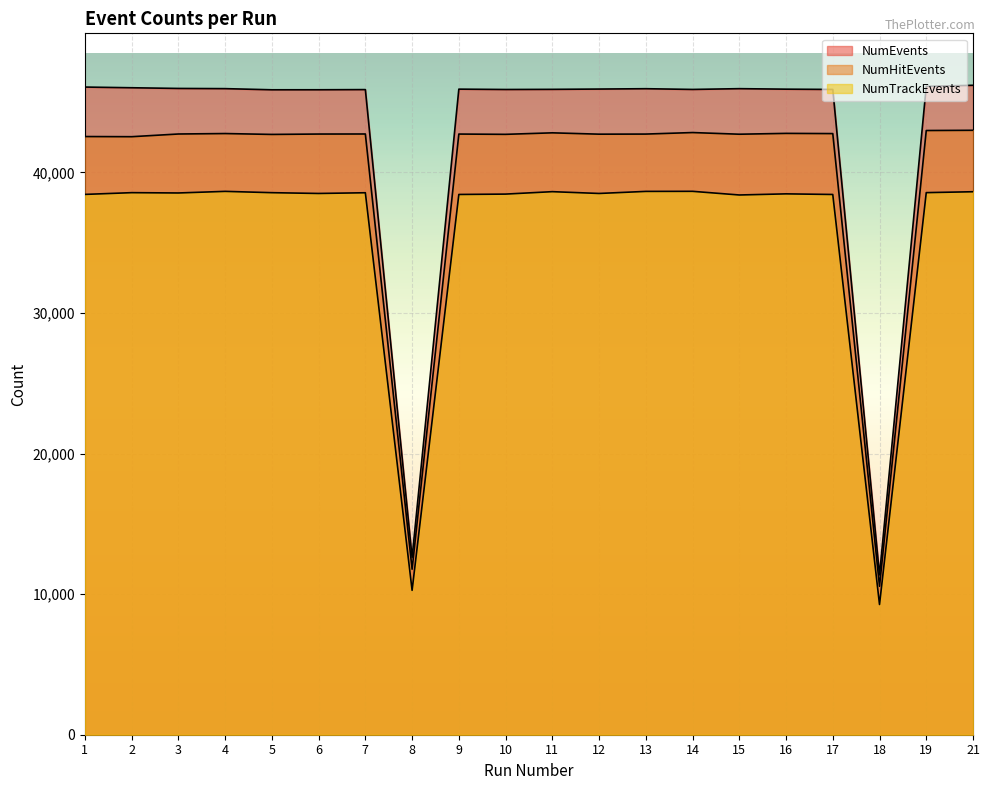

Which category has the lowest value across all series?

18